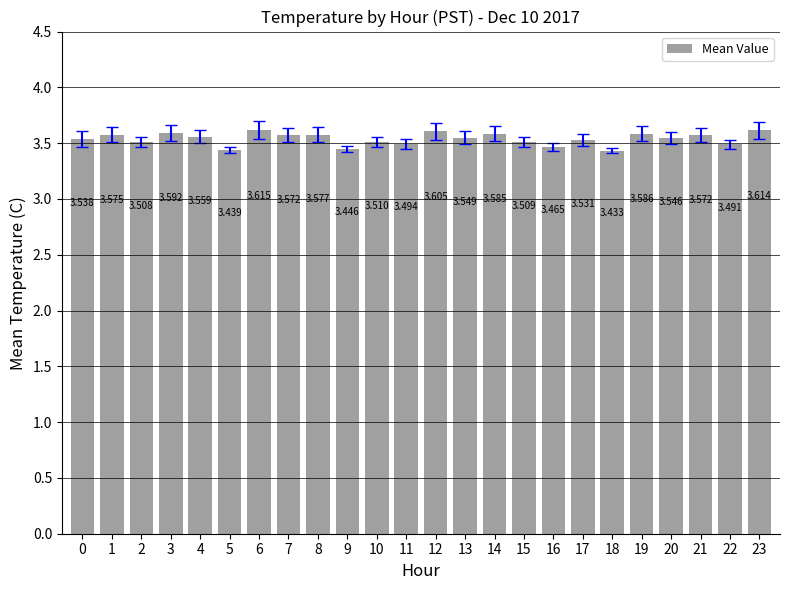

Is it true that the value at 19 is 2.1?

False